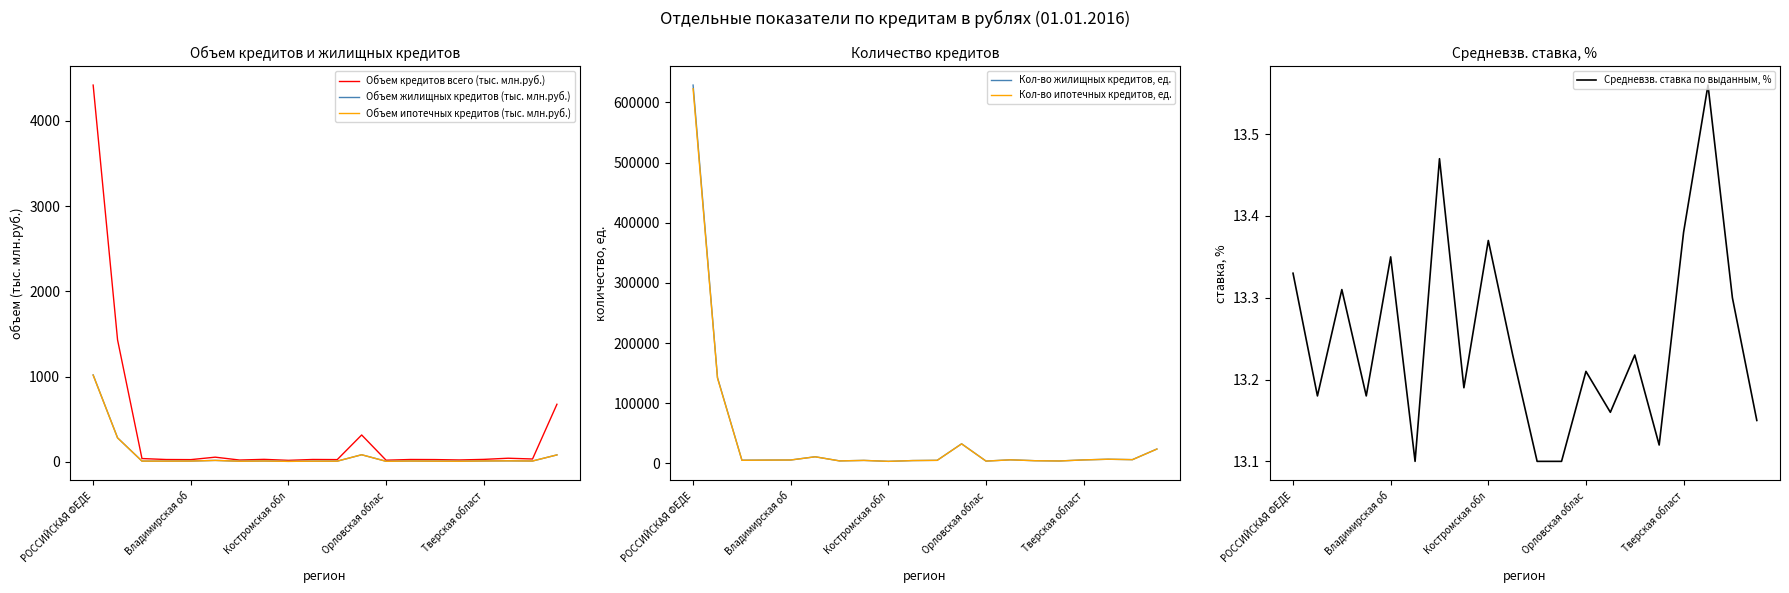

What position from the left is 13?

14